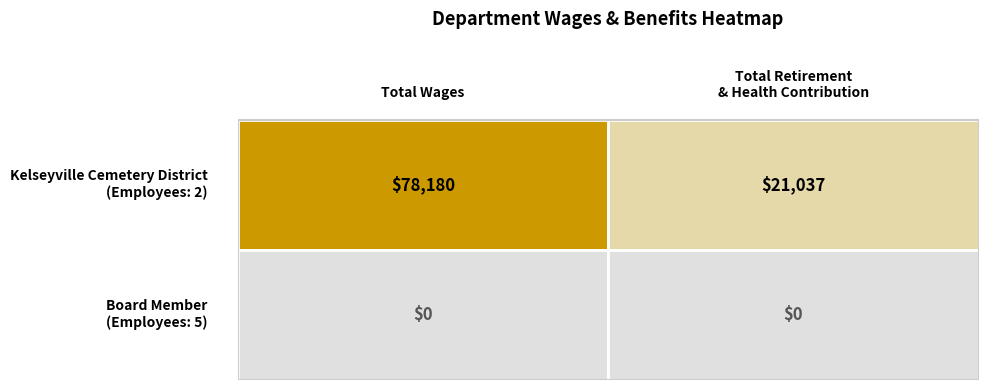

Which series has the largest total across all categories?

Kelseyville Cemetery District